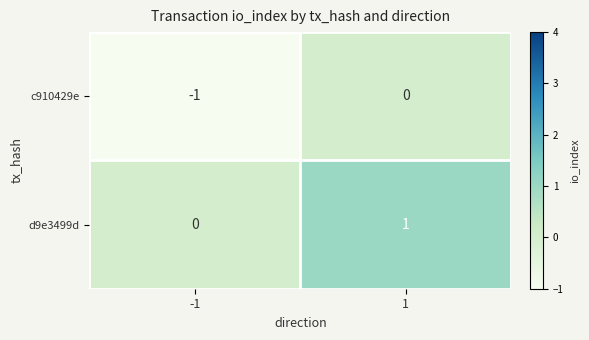

Which series has the largest total across all categories?

d9e3499d